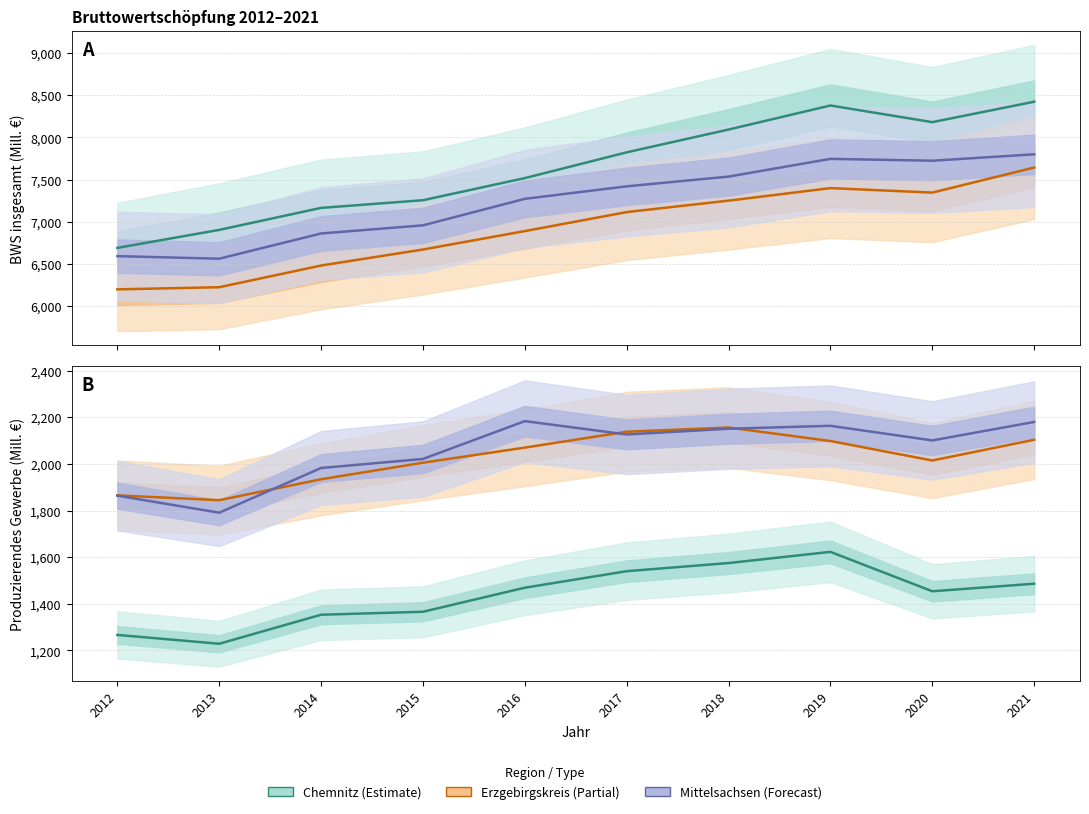

Does the chart have visible grid lines?

Yes